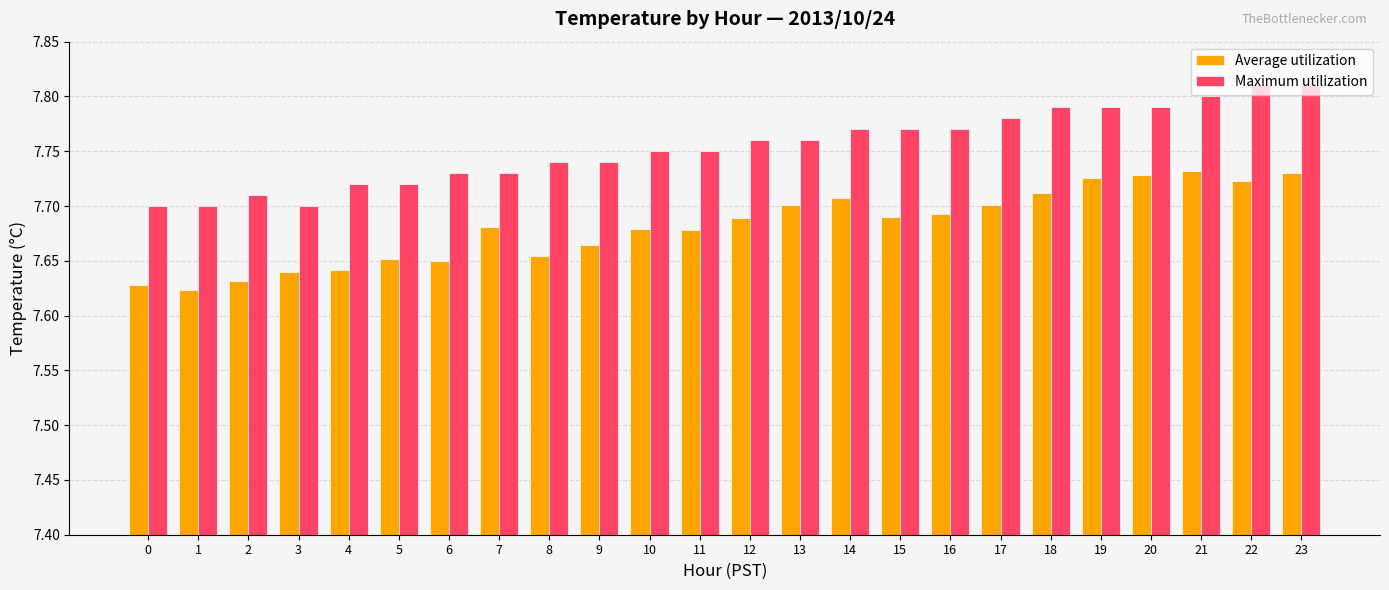

The Maximum utilization series shows 2.5 at 12. True or false?

False